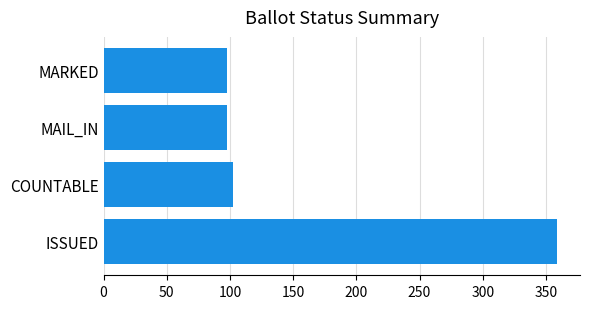

What is the approximate value at MAIL_IN?

98